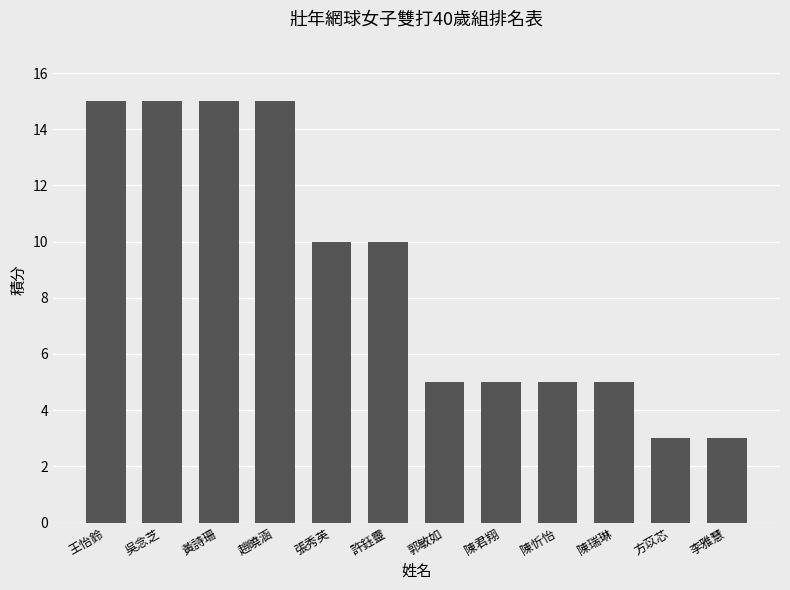

What is the sum of the values at 許鈺靈 and 陳瑞琳?

15